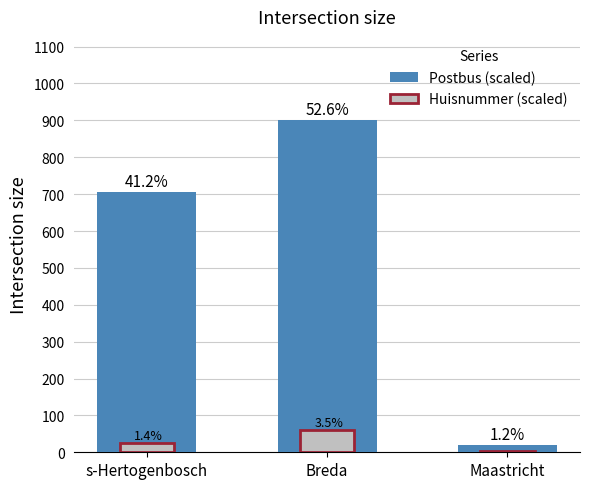

How many groups of bars are there?

3